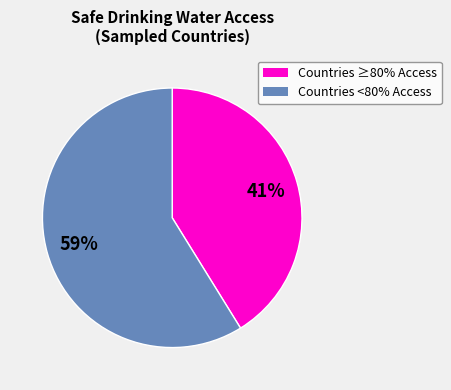

Does any single category account for the majority?

Yes